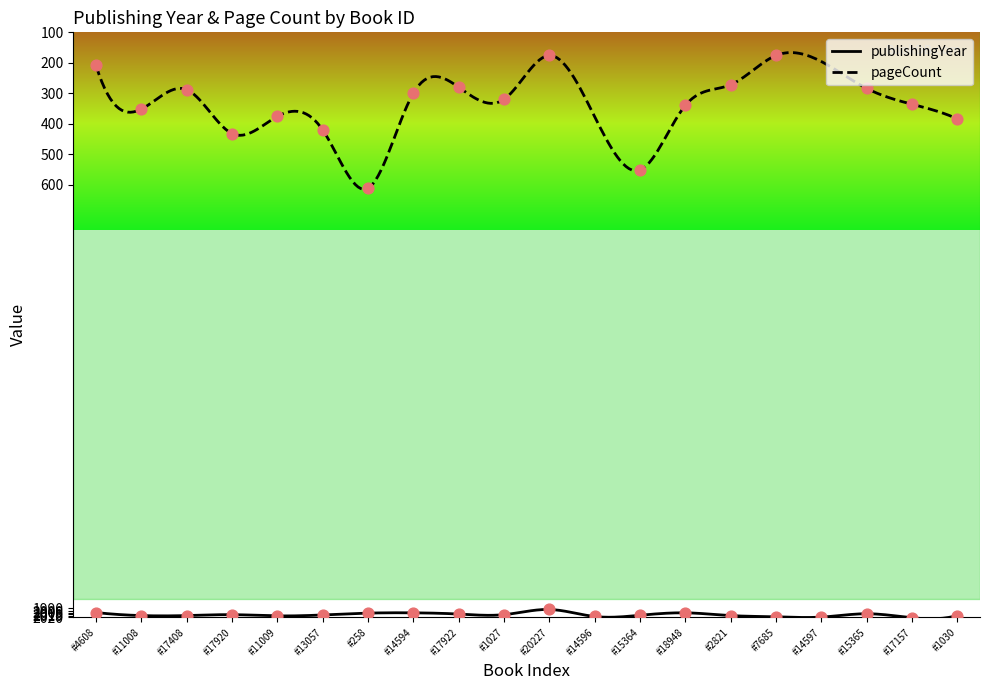

True or false: publishingYear and pageCount cross at least once.

False